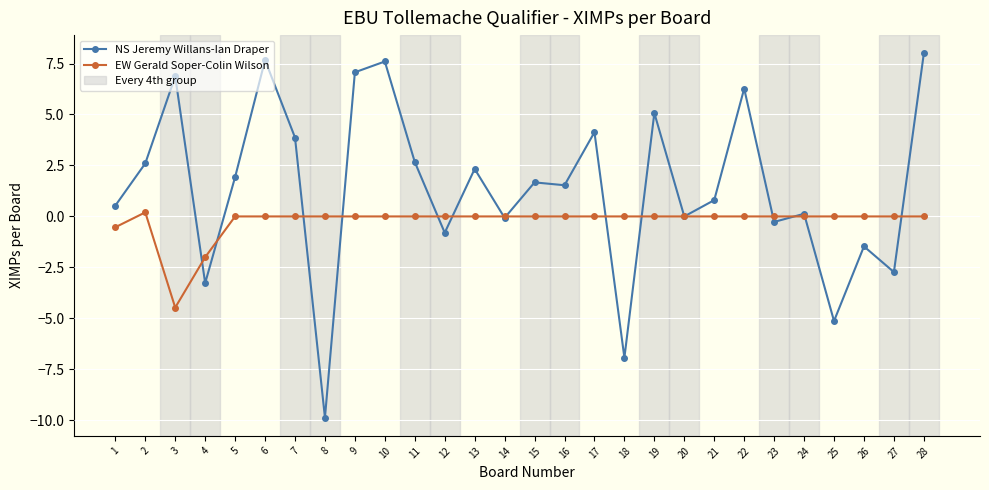

How many series are shown in this chart?

2